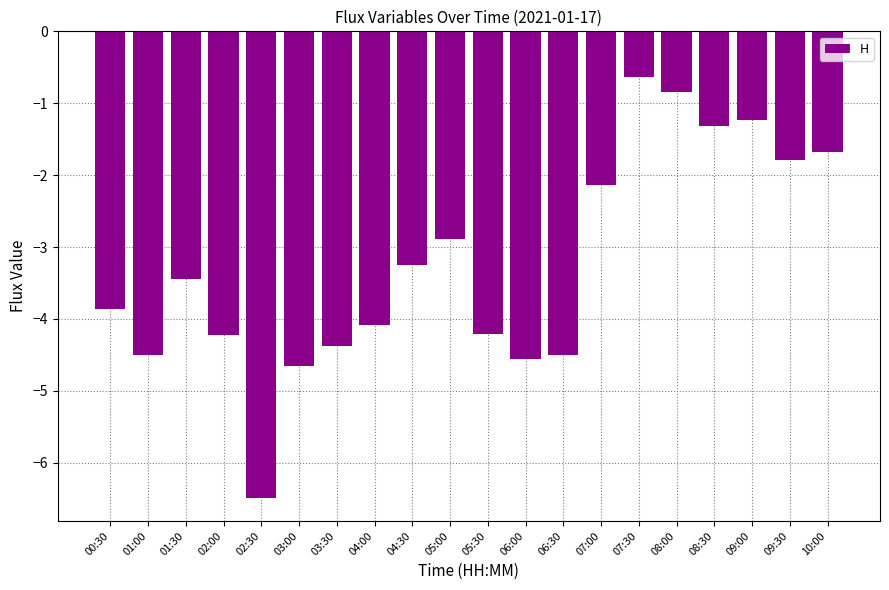

Which has a higher value, 07:30 or 02:00?

07:30